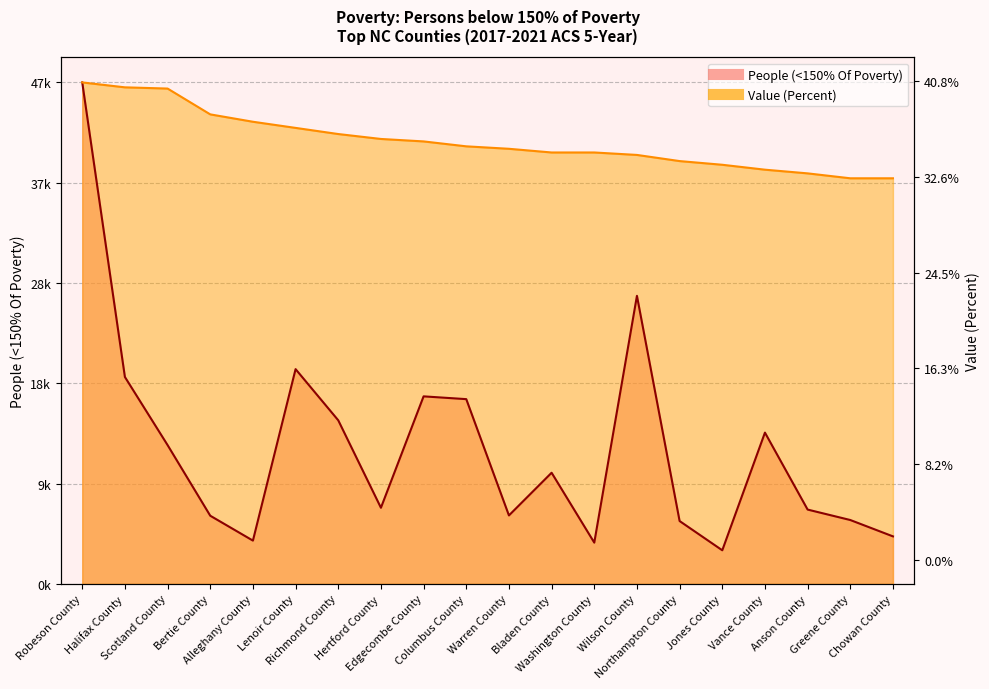

At which category is the sum across all series the highest?

Robeson County